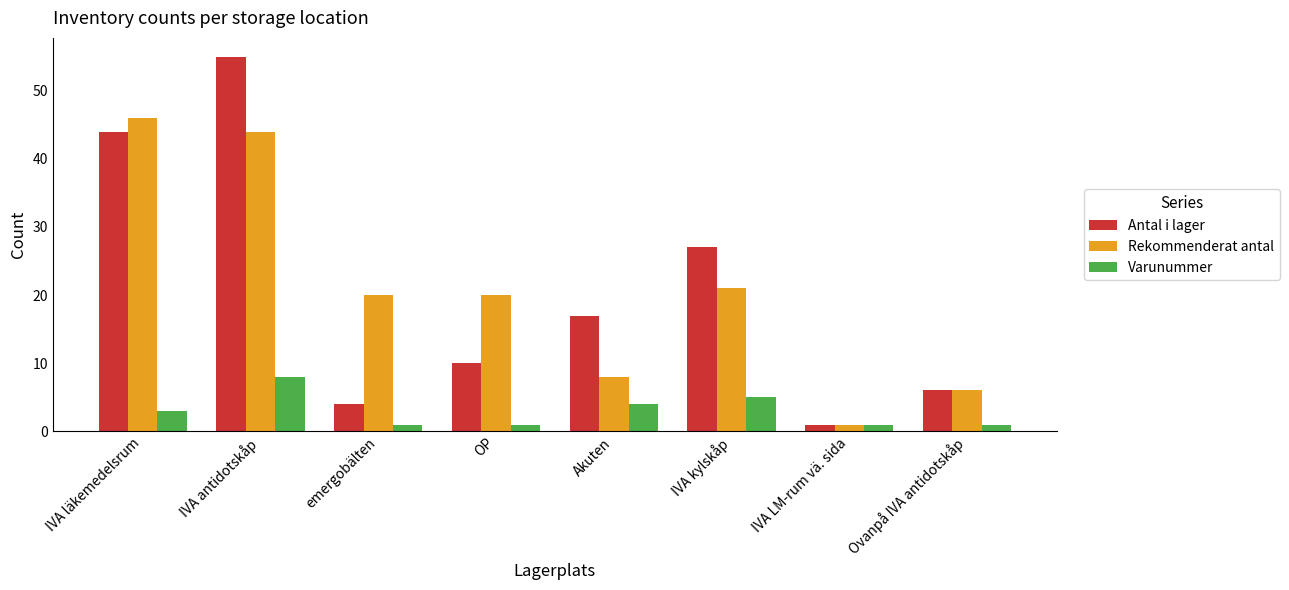

At how many categories does at least one series exceed 11?

6